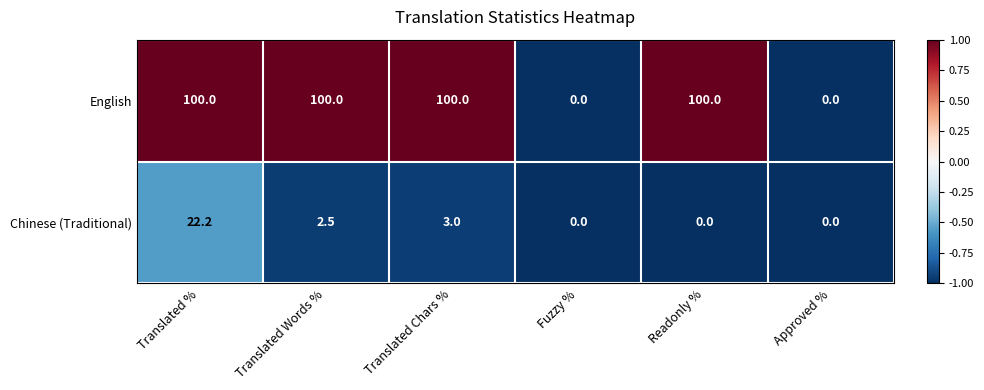

What is the difference between the English values at Translated Words % and Fuzzy %?

100.0